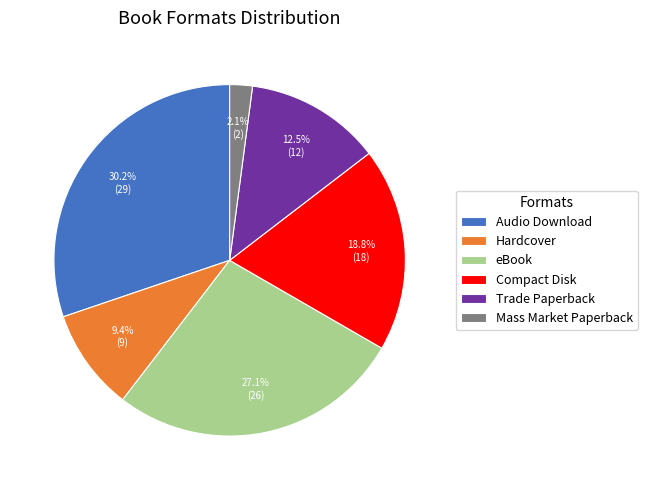

What is the largest slice in the pie chart?

Audio Download